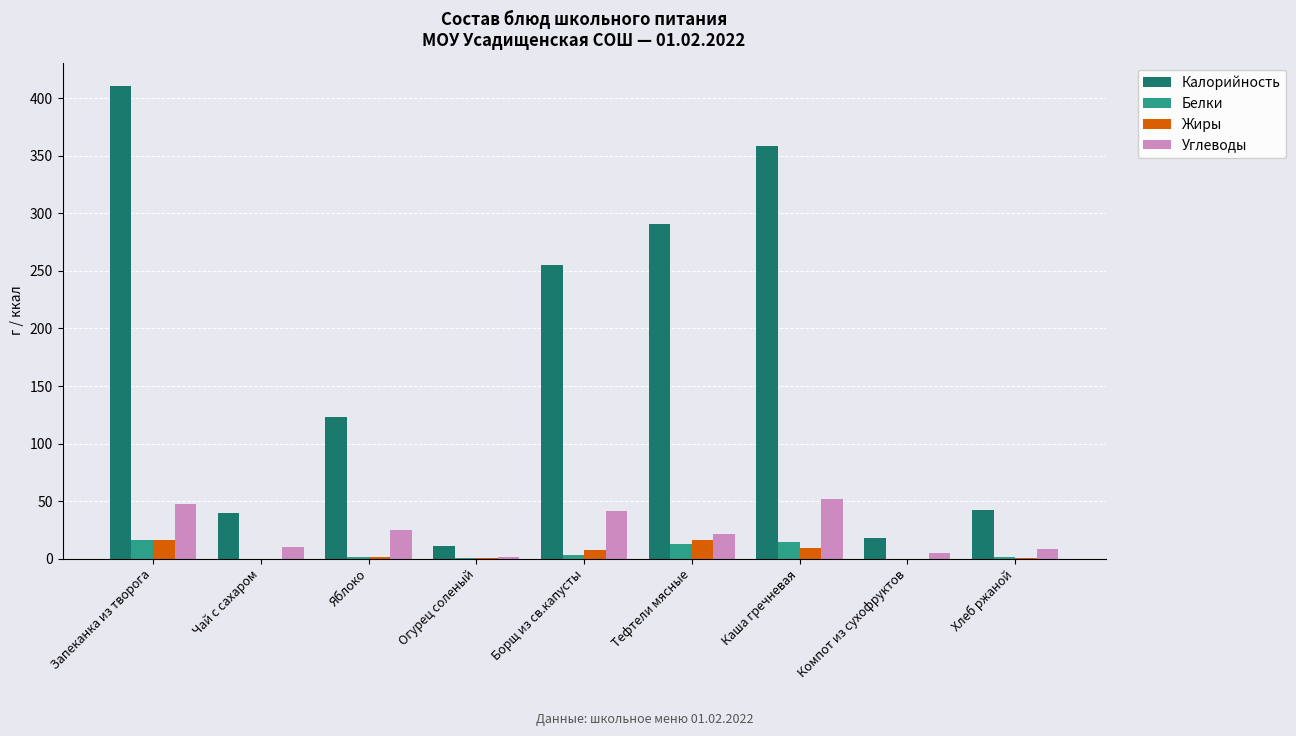

What is the total value across all series at Каша гречневая?

433.9